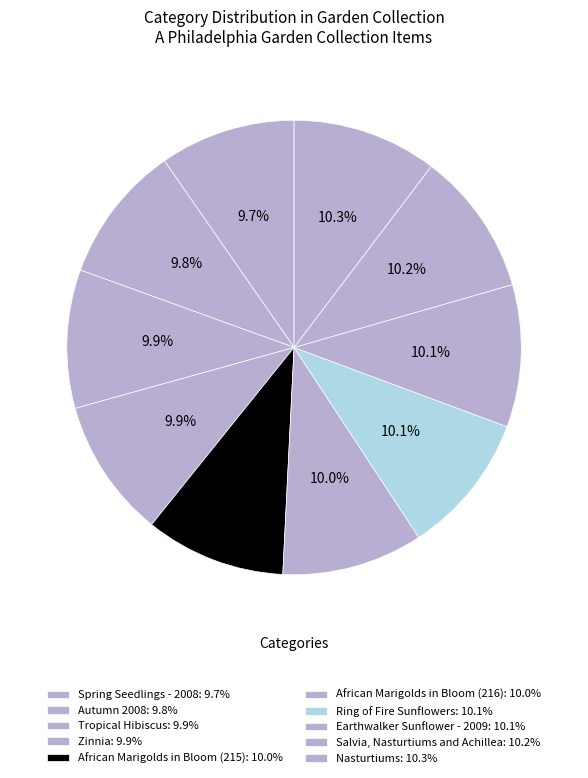

Combined, what portion of the pie is Earthwalker Sunflower - 2009 and African Marigolds in Bloom (216)?

20.2%